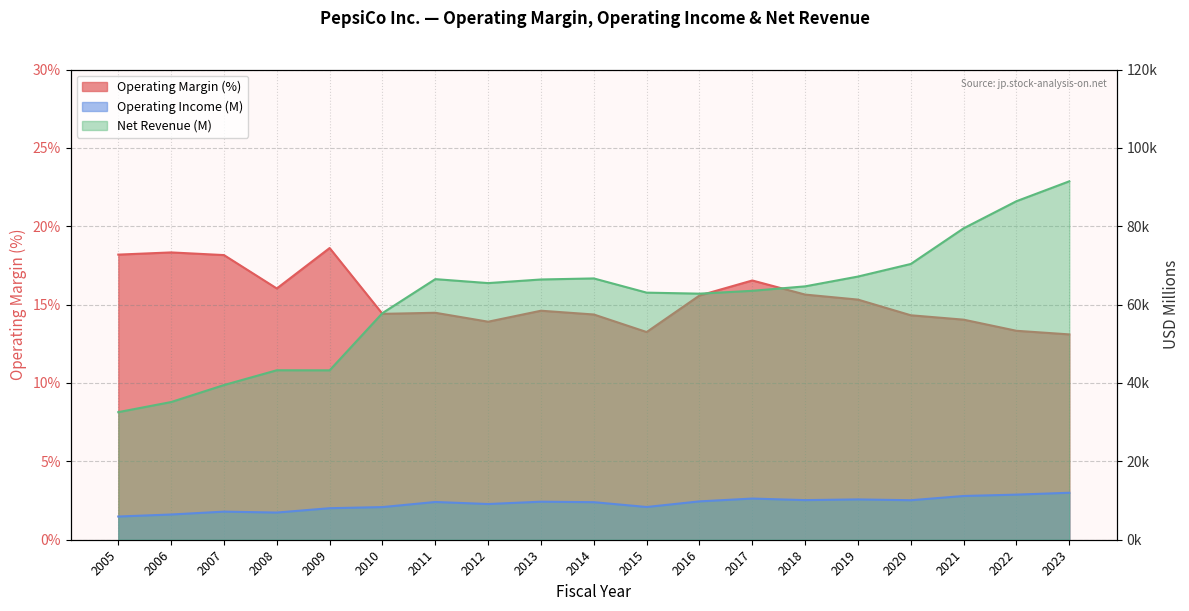

What is the total value across all series at 2020?

80466.3